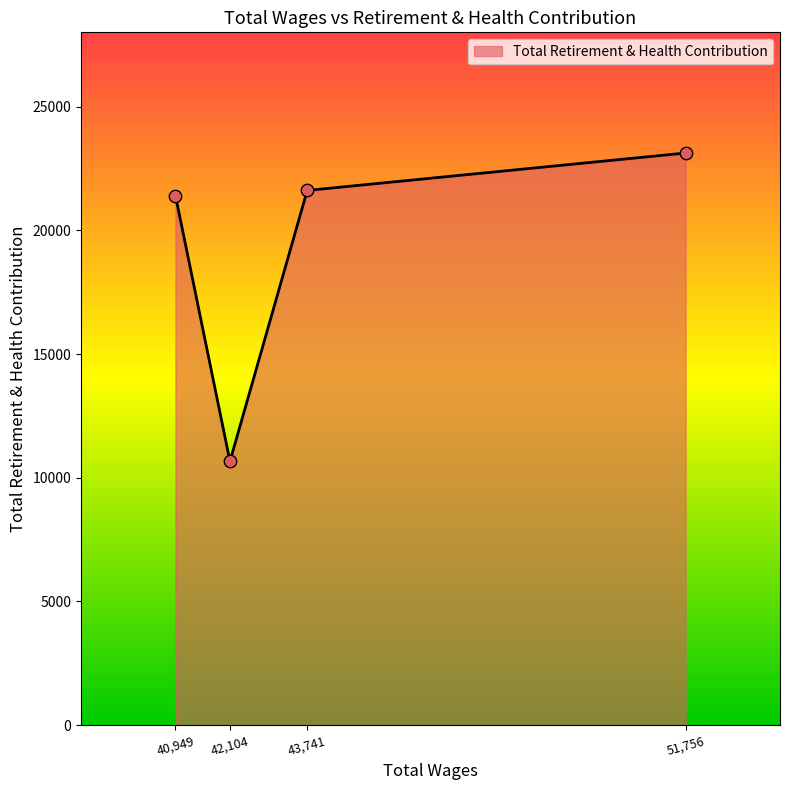

What is the change in value from 40,949 to 42,104?

-10743